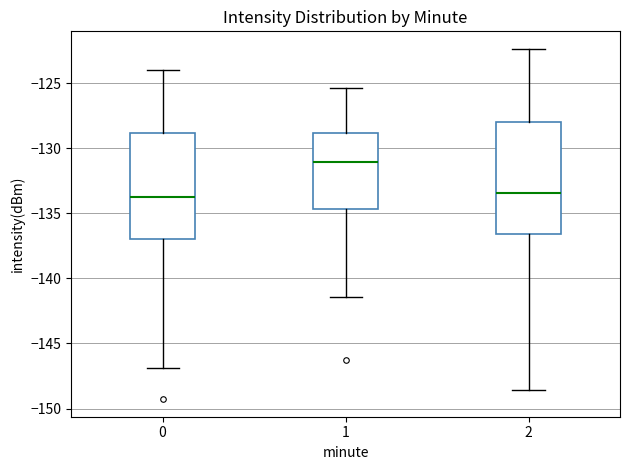

Where does the lower whisker of the box at x = 0 end on the y-axis? The values are not printed on the chart, so give them approximately, as read against the axis.

-147.0